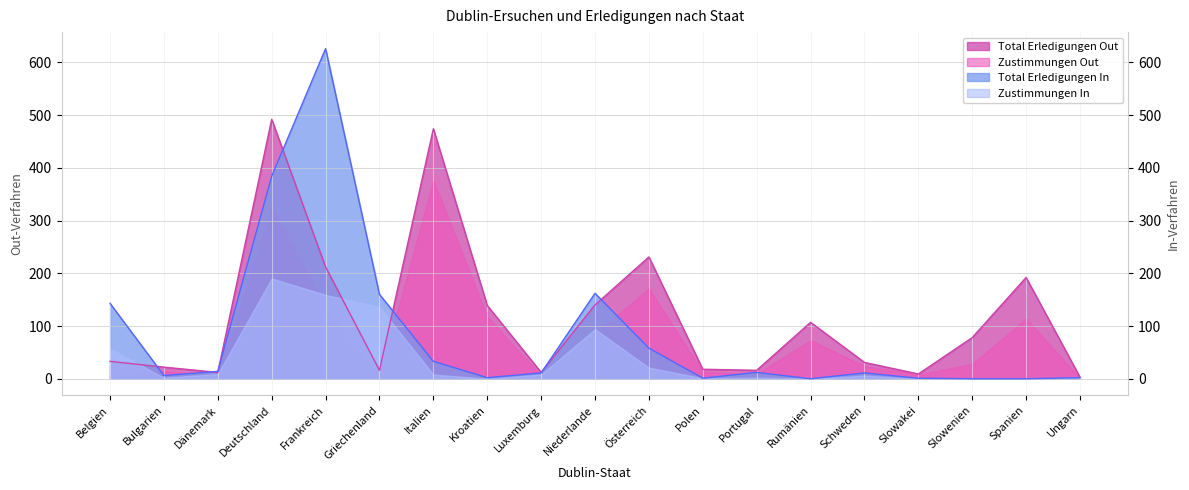

How many data points does each series have?

19